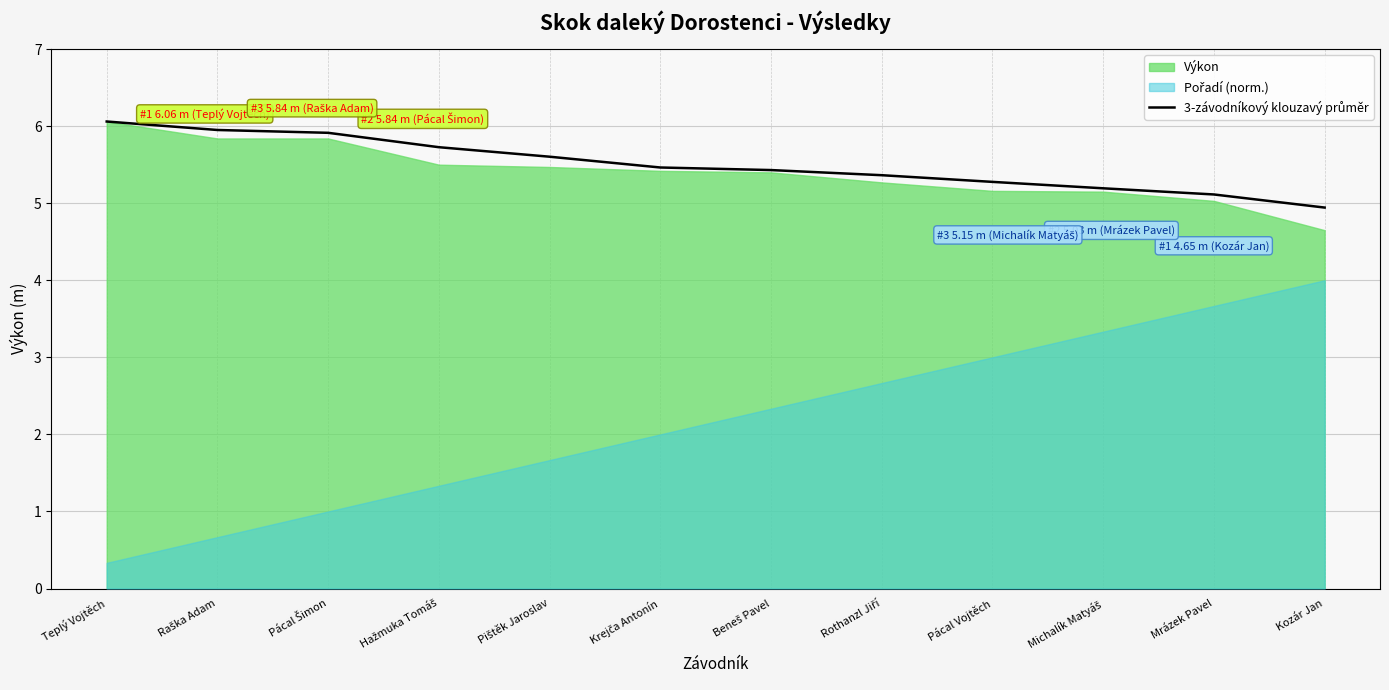

Between Michalík Matyáš and Pácal Vojtěch, which is larger?

Pácal Vojtěch